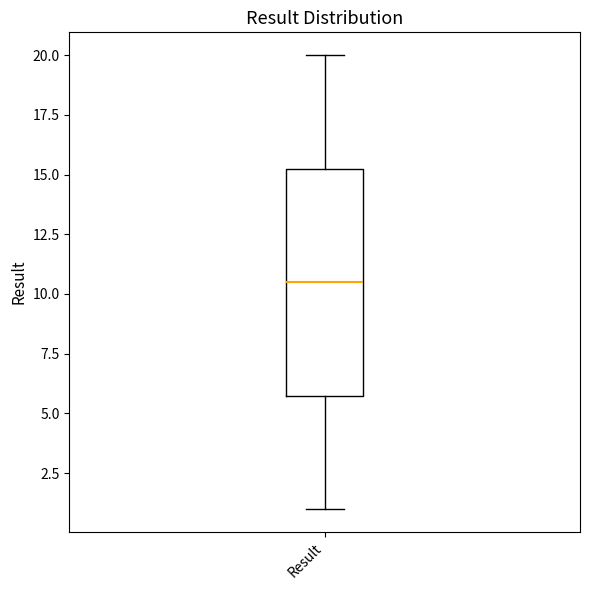

Where does the upper whisker of the box for Result end on the y-axis? The values are not printed on the chart, so give them approximately, as read against the axis.

20.0